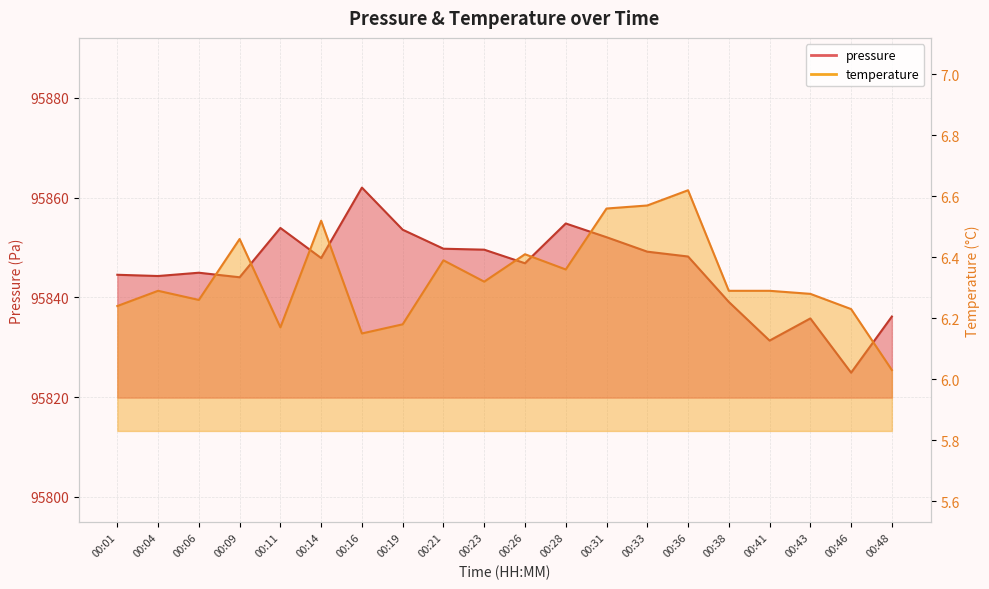

List the labels in order of temperature value, smallest first.

00:48, 00:16, 00:11, 00:19, 00:46, 00:01, 00:06, 00:43, 00:04, 00:38, 00:41, 00:23, 00:28, 00:21, 00:26, 00:09, 00:14, 00:31, 00:33, 00:36